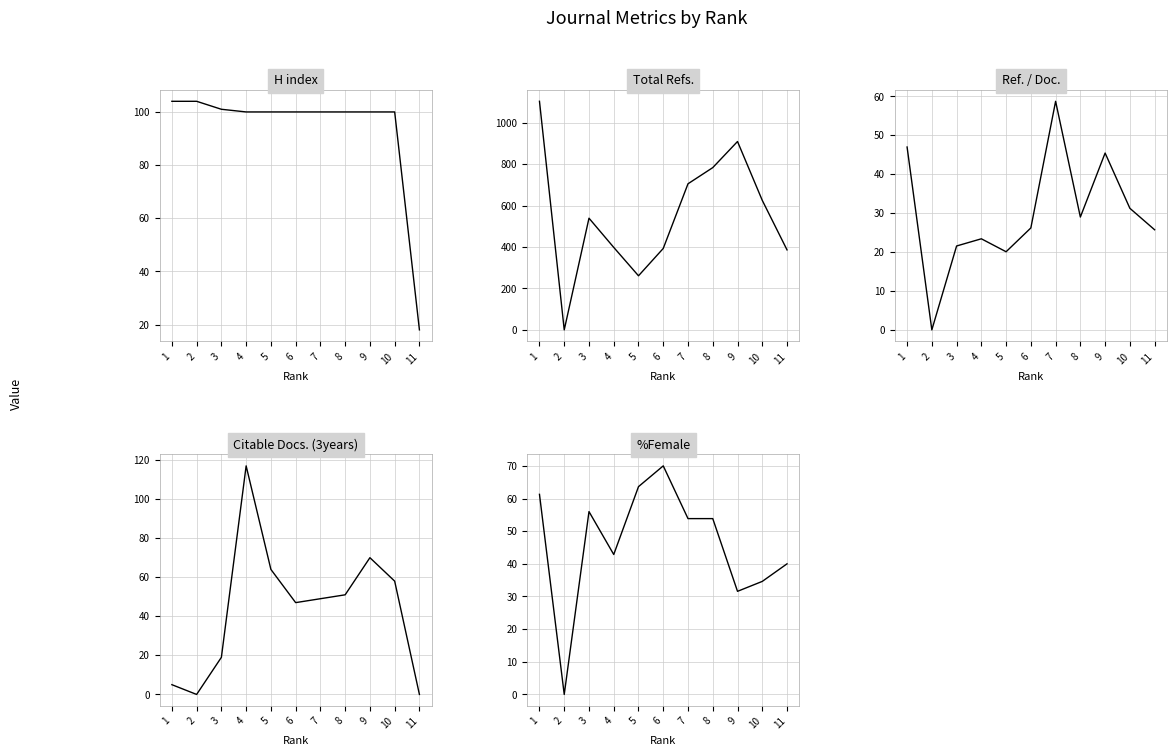

True or false: Total Refs. has a value of 1087.5 at 10.

False